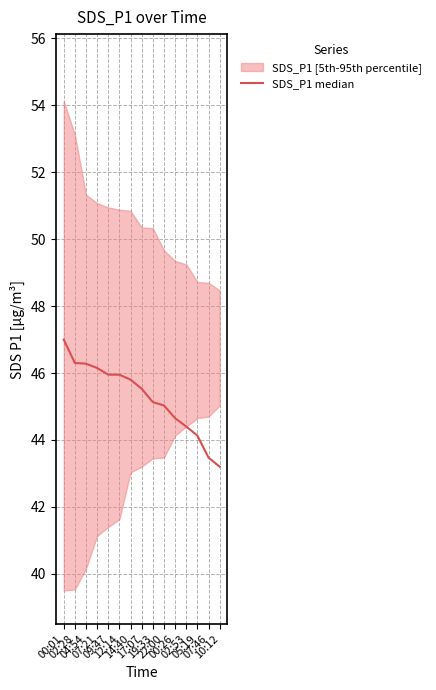

The value at 17:07 is 20.5. True or false?

False